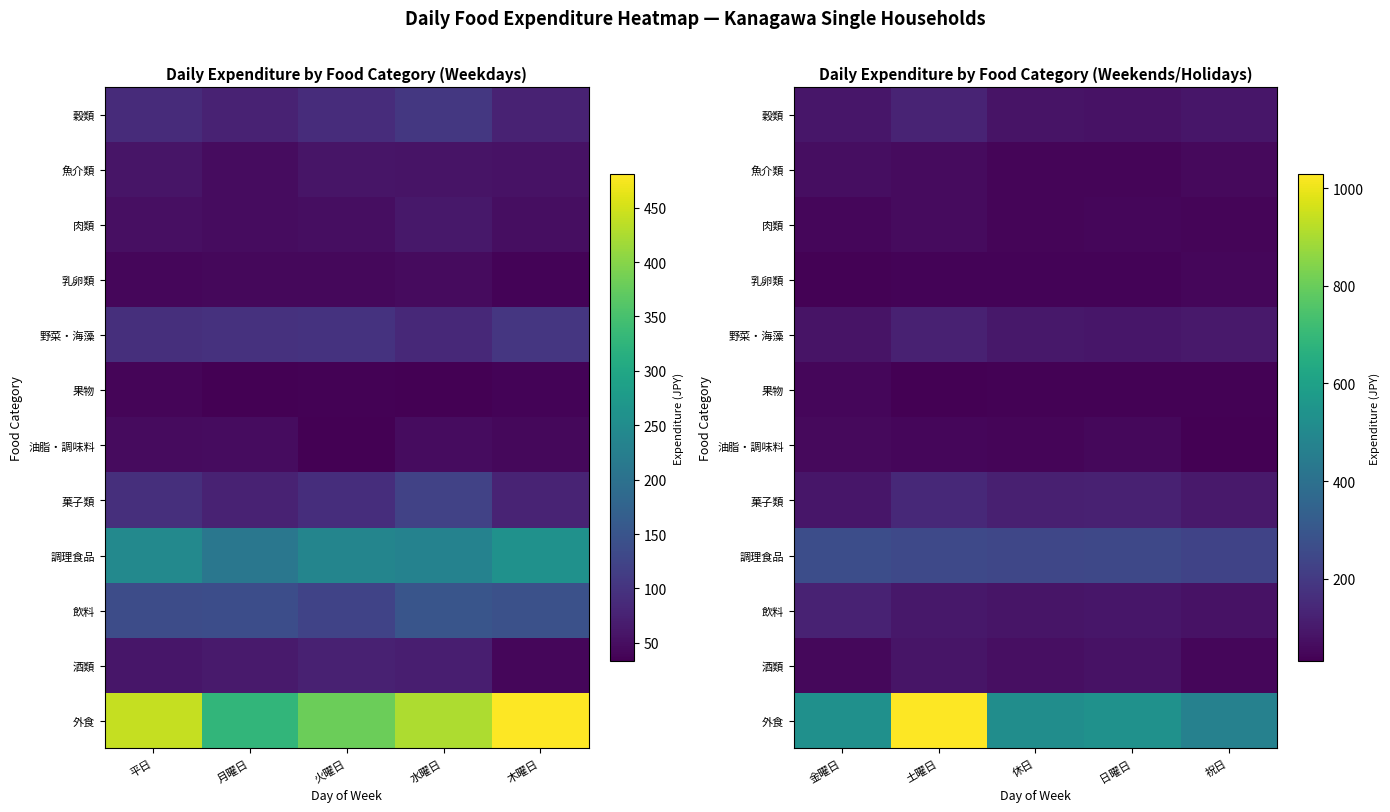

What is the lowest value of the 油脂・調味料 series?

31.4